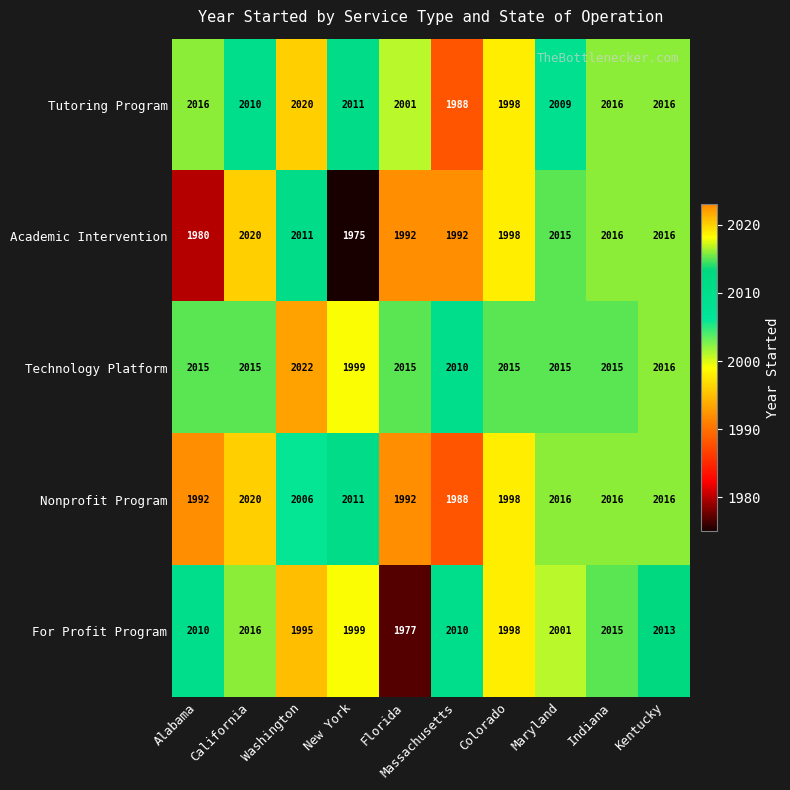

Is it true that Nonprofit Program equals 2687 at Alabama?

False